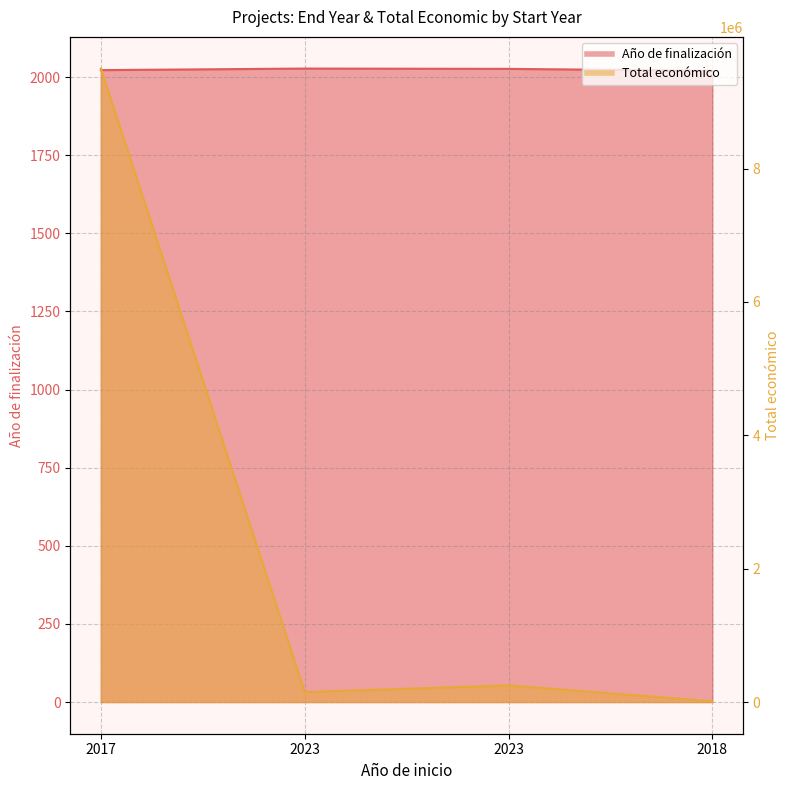

At 2017, list the series in order from smallest to largest.

Año de finalización, Total económico